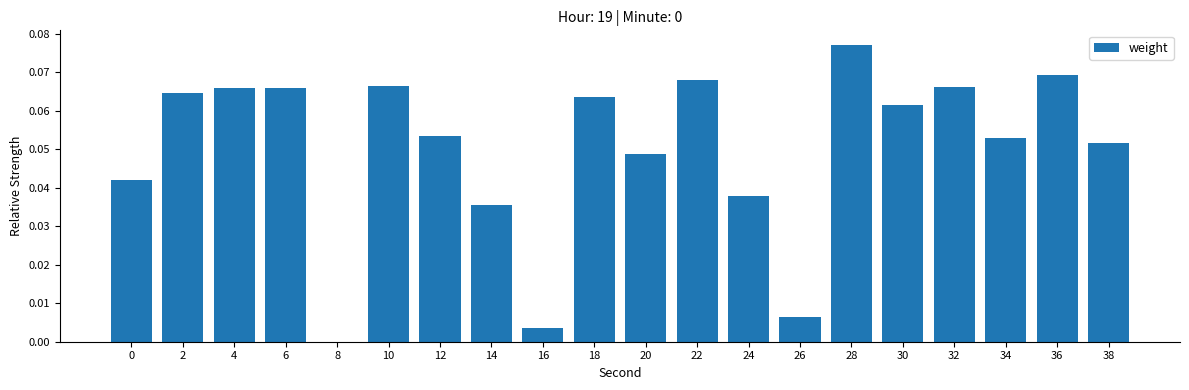

Which label corresponds to the largest value in the chart?

28